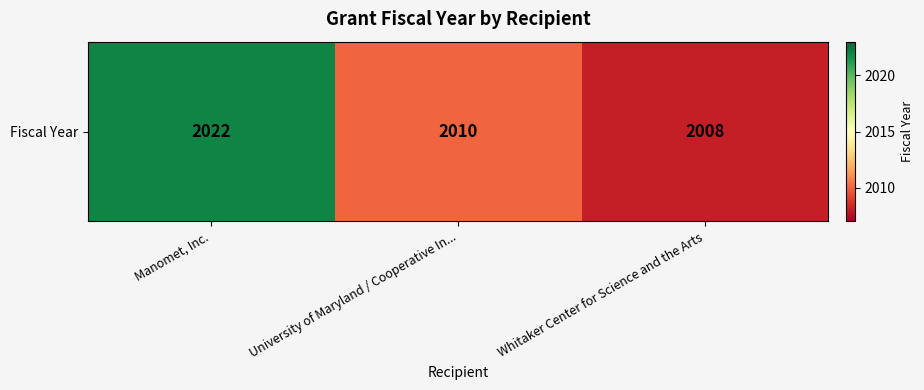

What is the change in value from University of Maryland / Cooperative In... to Whitaker Center for Science and the Arts?

-2